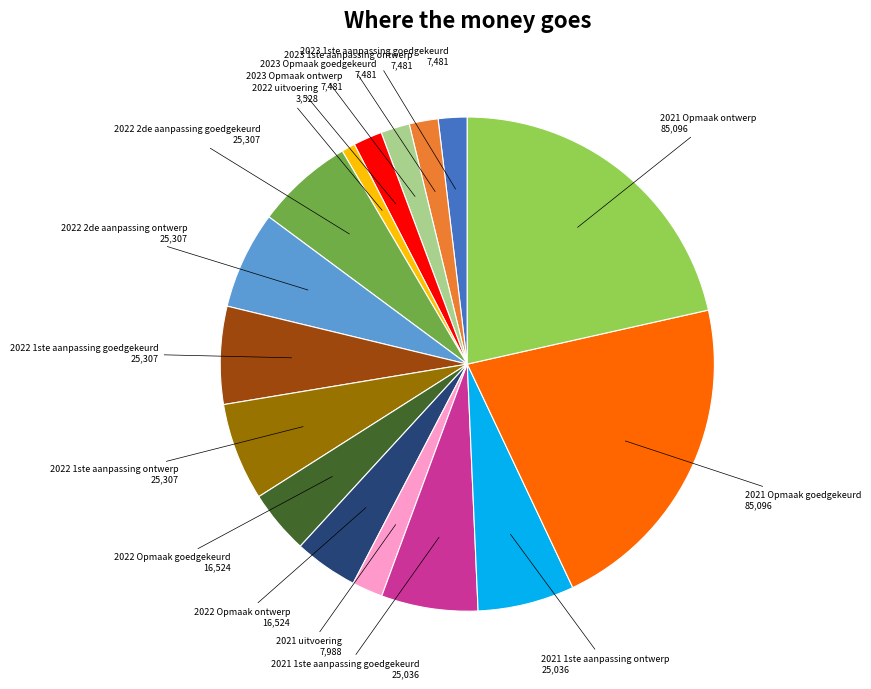

Is there any slice that represents more than half of the pie?

No